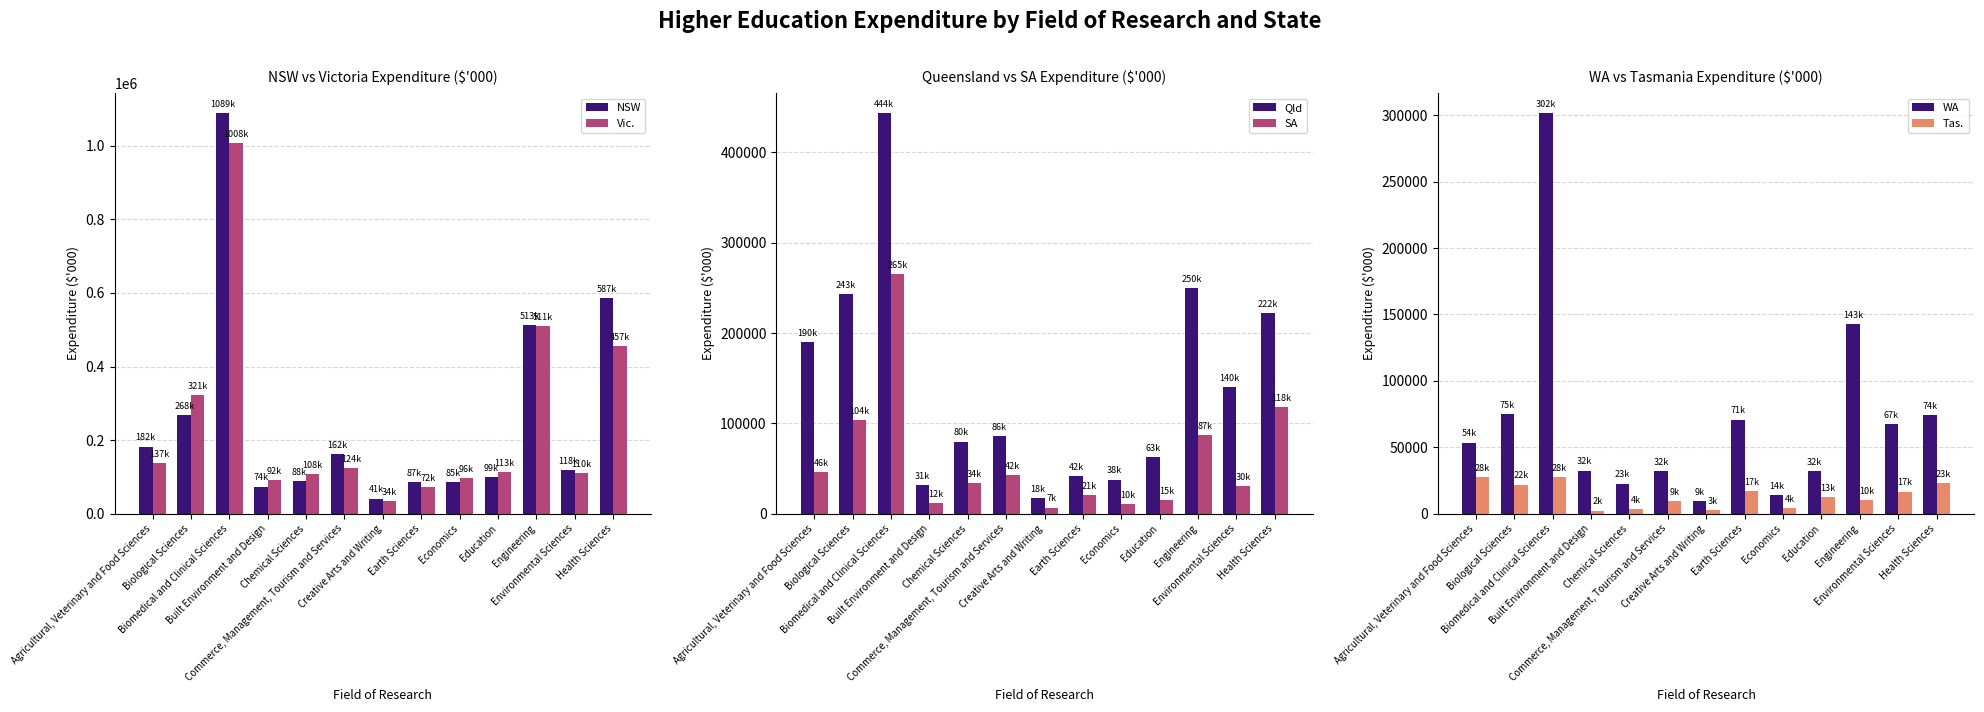

How many data points does each series have?

13